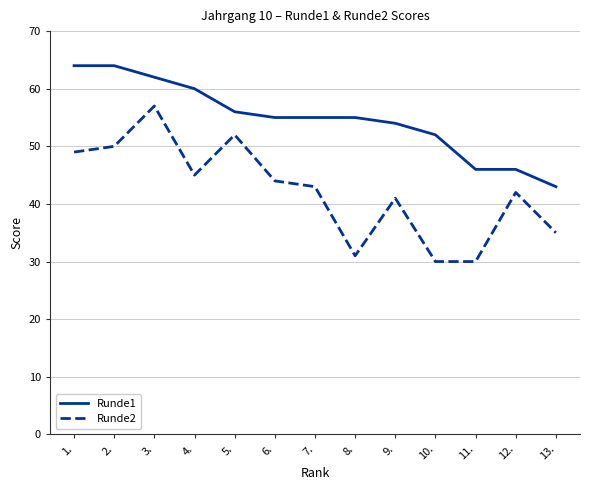

Which series has the largest total across all categories?

Runde1